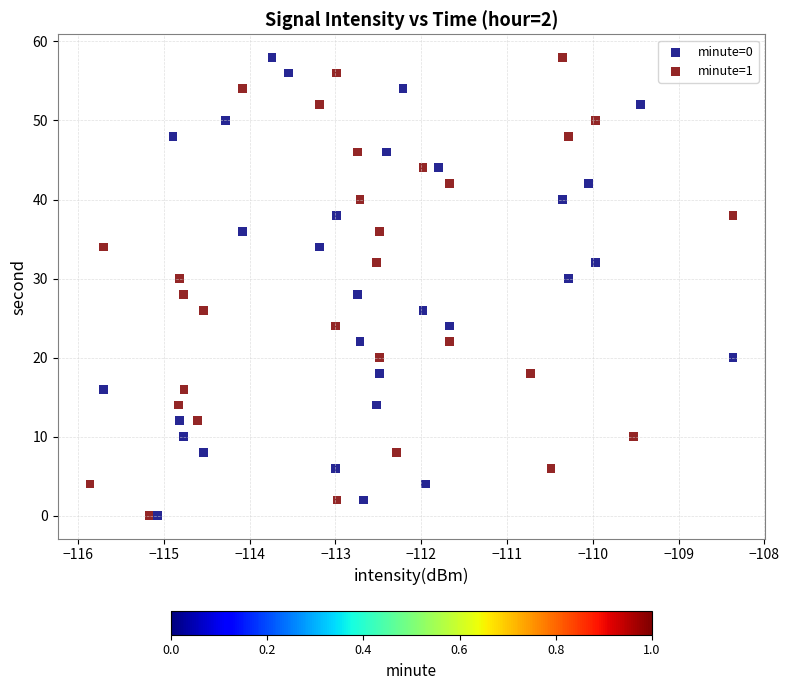

What are all the series names shown in the legend?

minute=0, minute=1